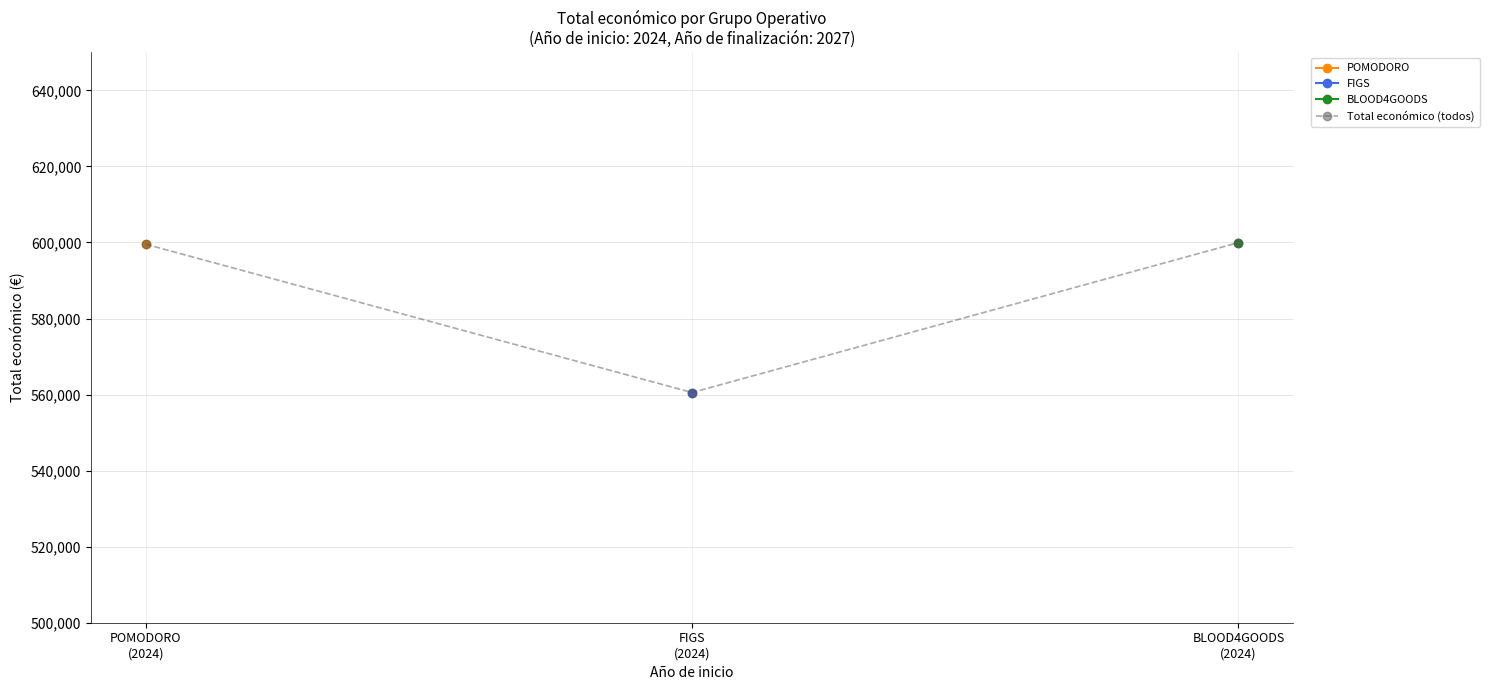

True or false: Total económico (todos) has a value of 244551.1 at POMODORO
(2024).

False